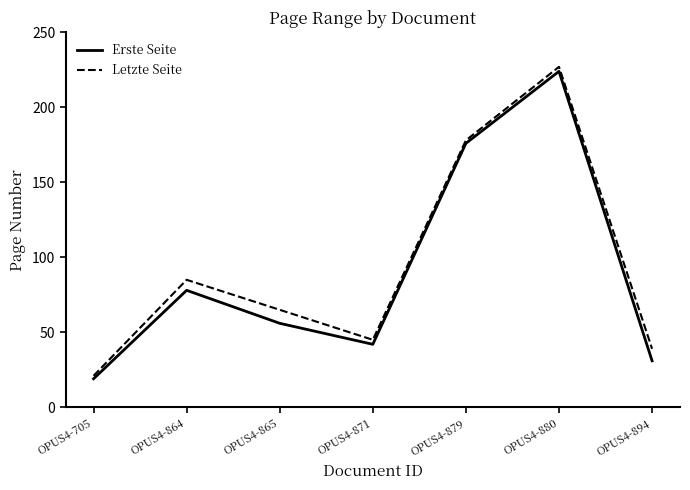

Is the value of Erste Seite at OPUS4-705 greater than the value of Letzte Seite at OPUS4-880?

No